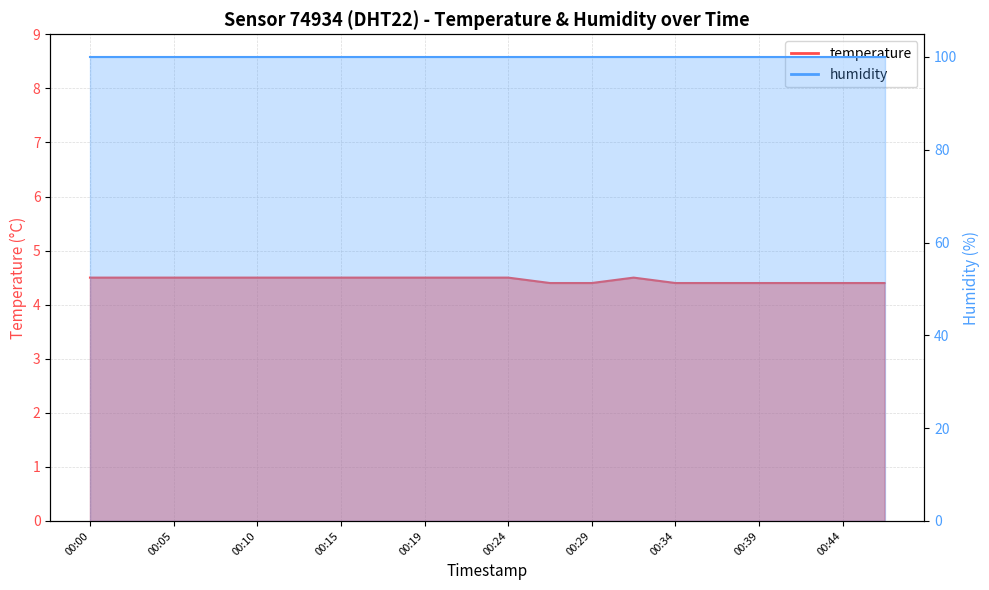

Reading left to right, list all the values displayed in this chart.

00:00=4.5	00:02=4.5	00:05=4.5	00:07=4.5	00:10=4.5	00:12=4.5	00:15=4.5	00:17=4.5	00:19=4.5	00:22=4.5	00:24=4.5	00:27=4.4	00:29=4.4	00:32=4.5	00:34=4.4	00:37=4.4	00:39=4.4	00:42=4.4	00:44=4.4	00:46=4.4